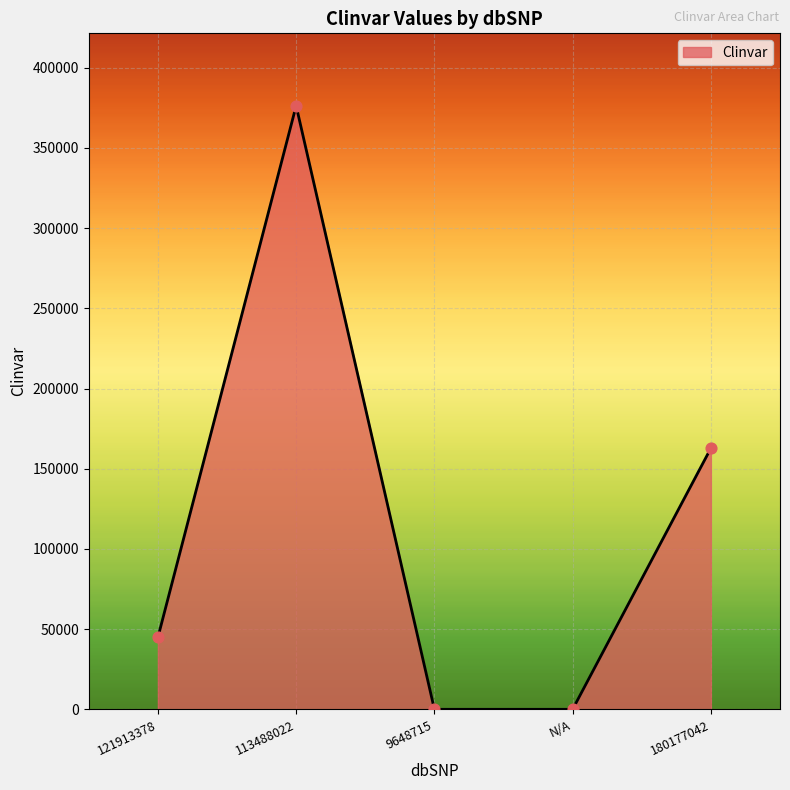

What is the change in value from 113488022 to N/A?

-376288